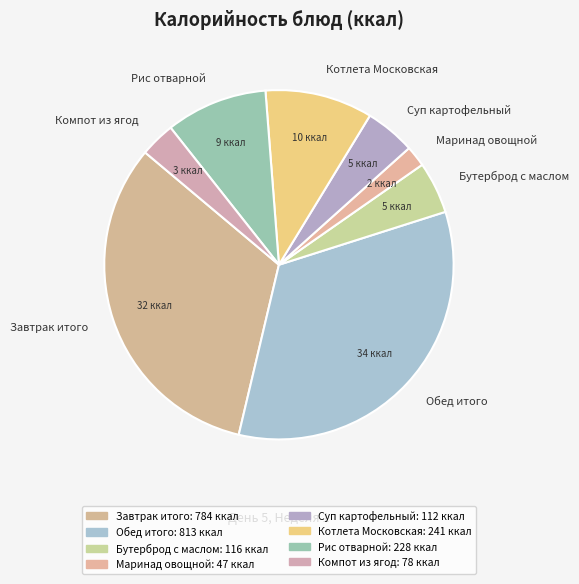

What is the ratio of the value at Рис отварной to the value at Завтрак итого?

0.3